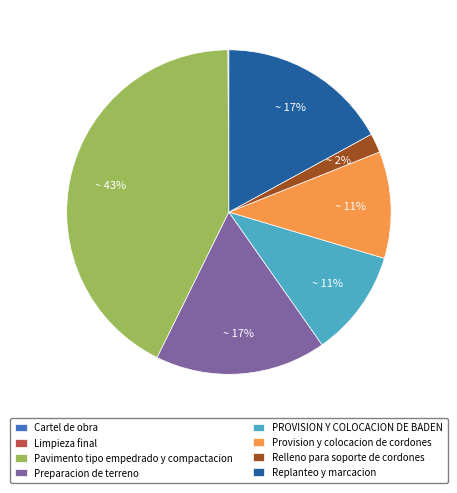

To the nearest percent, what percentage of the pie is Replanteo y marcacion?

17%